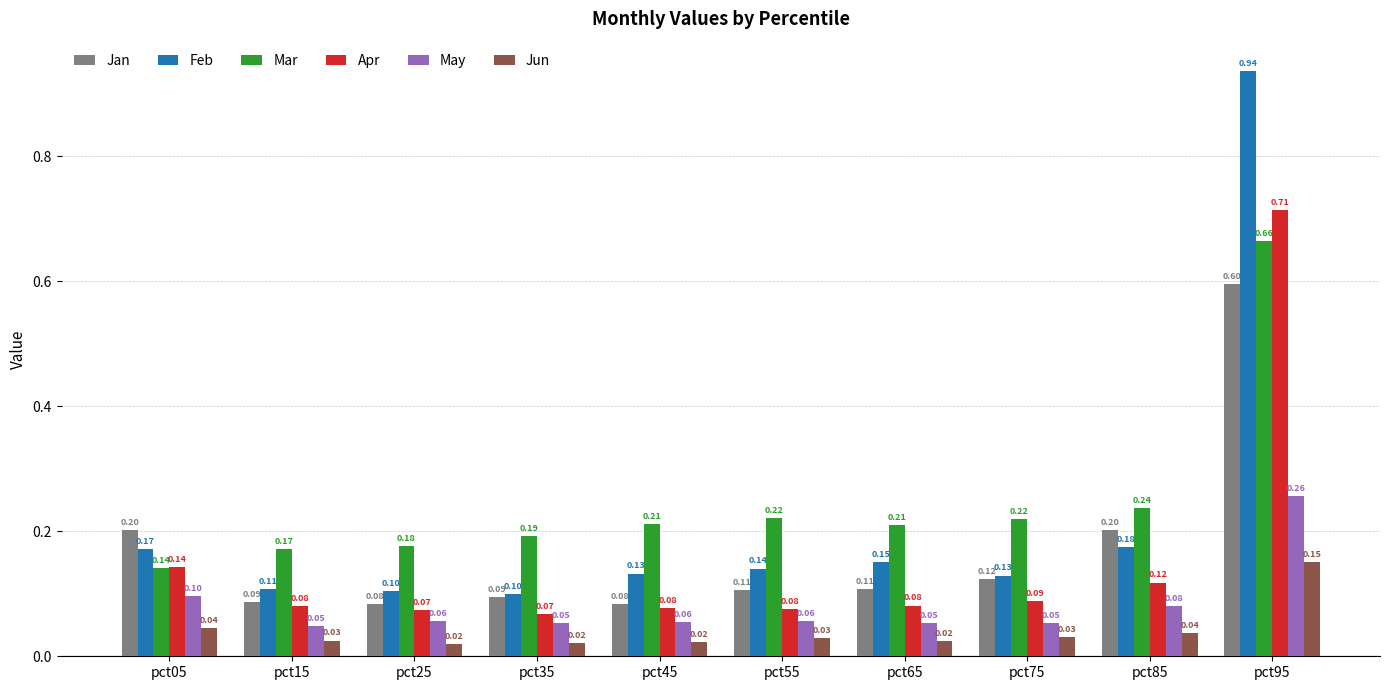

What is the sum of all May values?

0.8